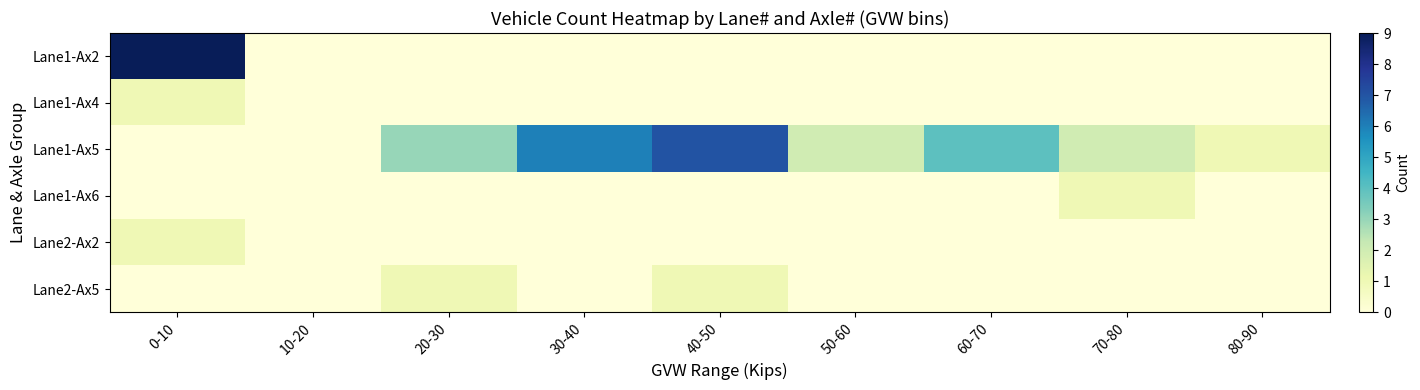

Reading left to right, transcribe all the data shown in this chart.

Lane1-Ax2: 0-10=9	10-20=0	20-30=0	30-40=0	40-50=0	50-60=0	60-70=0	70-80=0	80-90=0
Lane1-Ax4: 0-10=1	10-20=0	20-30=0	30-40=0	40-50=0	50-60=0	60-70=0	70-80=0	80-90=0
Lane1-Ax5: 0-10=0	10-20=0	20-30=3	30-40=6	40-50=7	50-60=2	60-70=4	70-80=2	80-90=1
Lane1-Ax6: 0-10=0	10-20=0	20-30=0	30-40=0	40-50=0	50-60=0	60-70=0	70-80=1	80-90=0
Lane2-Ax2: 0-10=1	10-20=0	20-30=0	30-40=0	40-50=0	50-60=0	60-70=0	70-80=0	80-90=0
Lane2-Ax5: 0-10=0	10-20=0	20-30=1	30-40=0	40-50=1	50-60=0	60-70=0	70-80=0	80-90=0